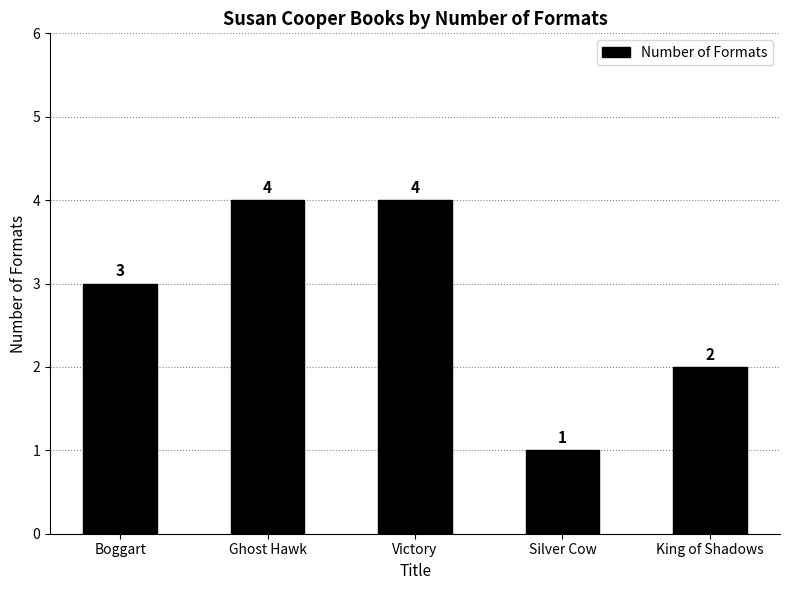

Is it true that the value at Boggart is 5?

False